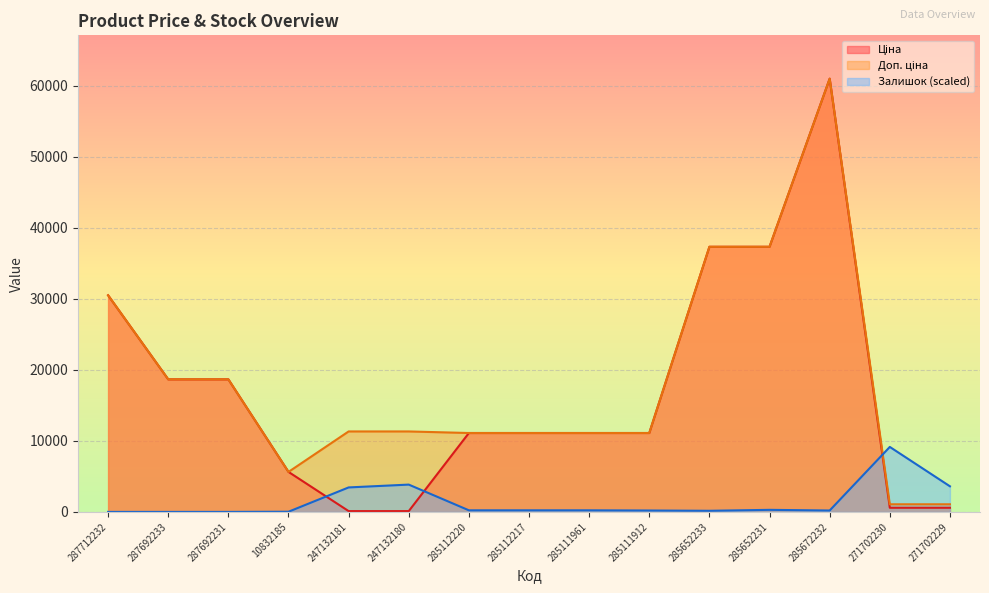

True or false: Залишок has more than 2 interior local peaks.

True